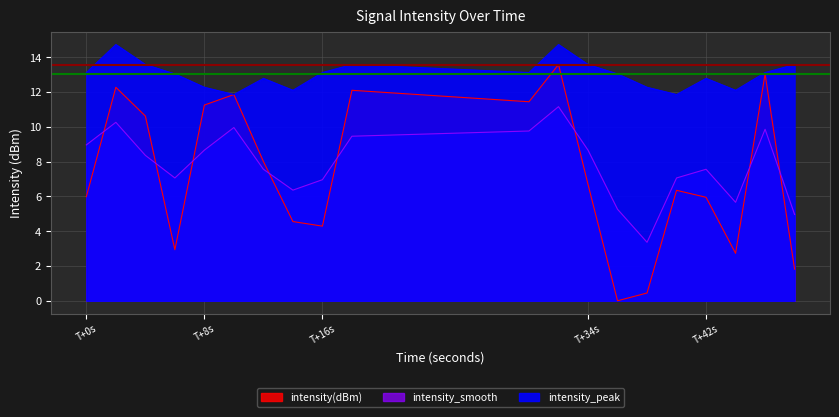

Which series has the largest total across all categories?

intensity_peak